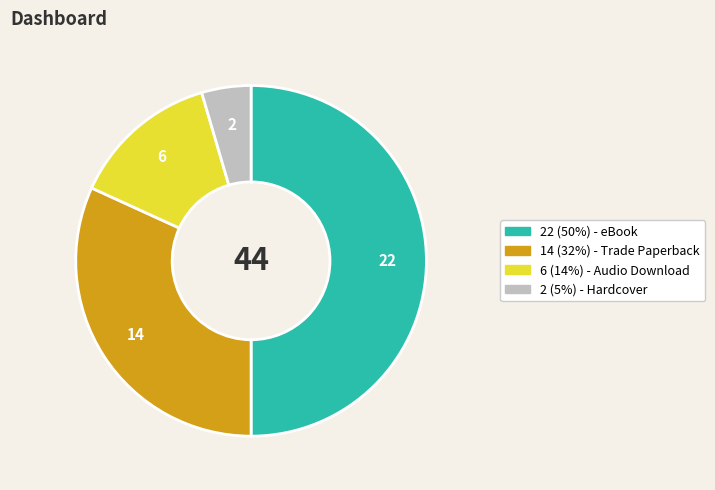

Count the number of slices in the pie.

4